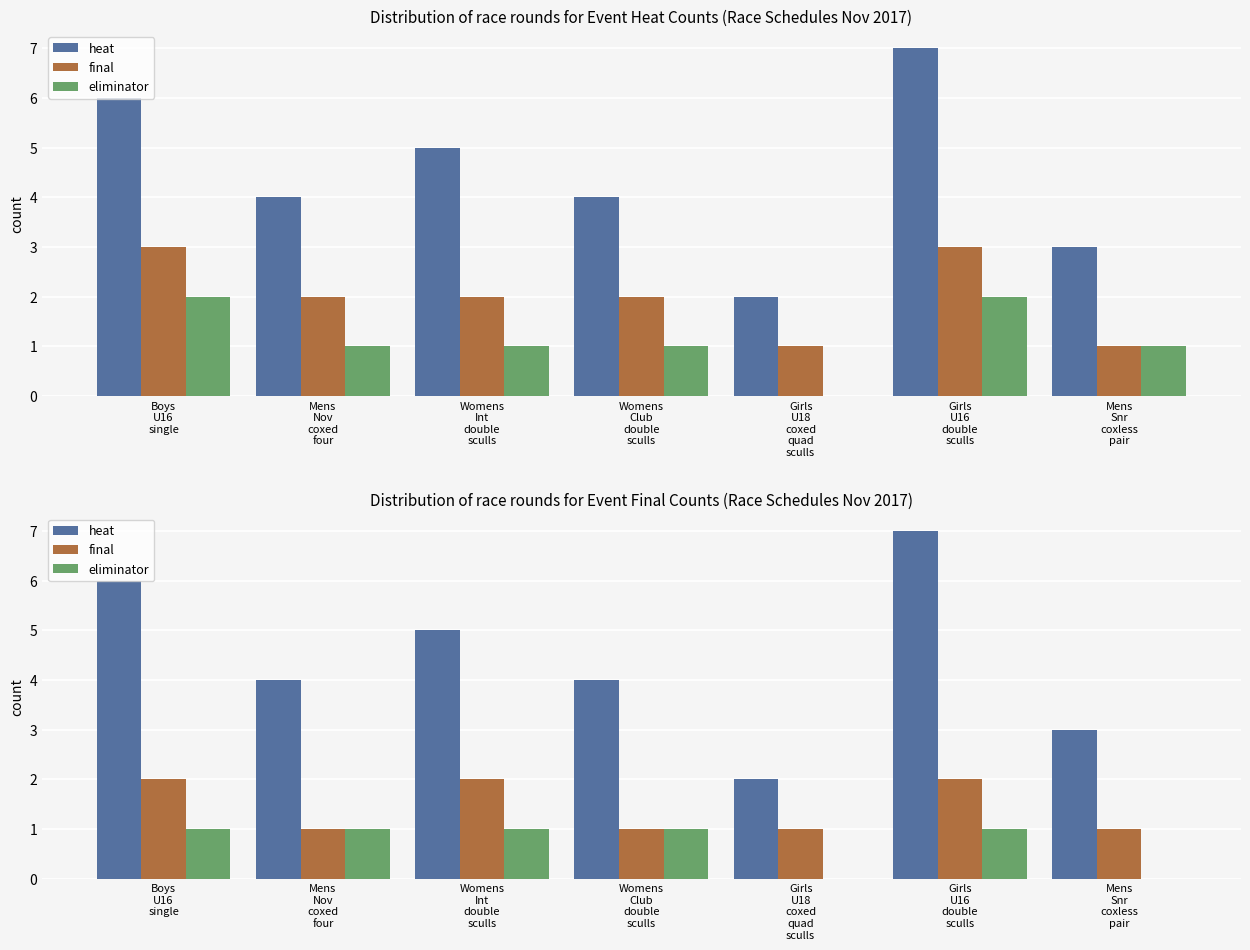

Are the bars horizontal?

No